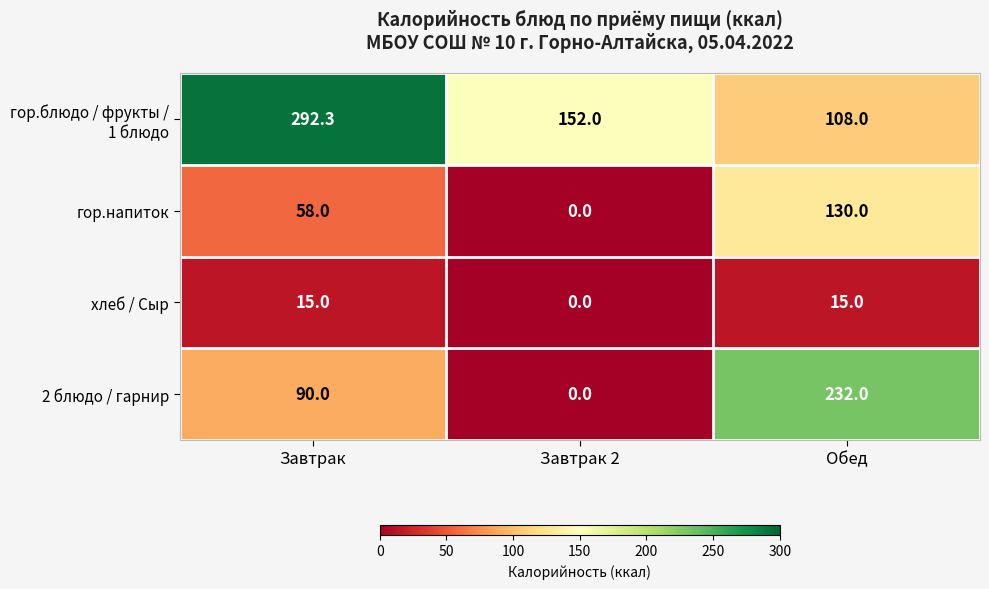

How many 2 блюдо / гарнир values are between 0 and 232?

3